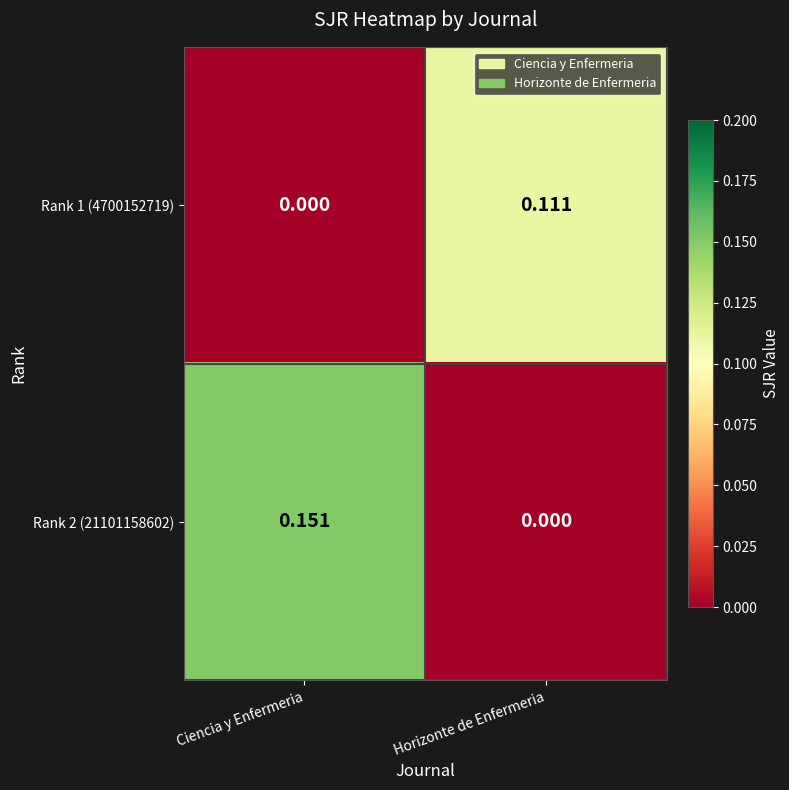

How many distinct data groups are displayed?

2